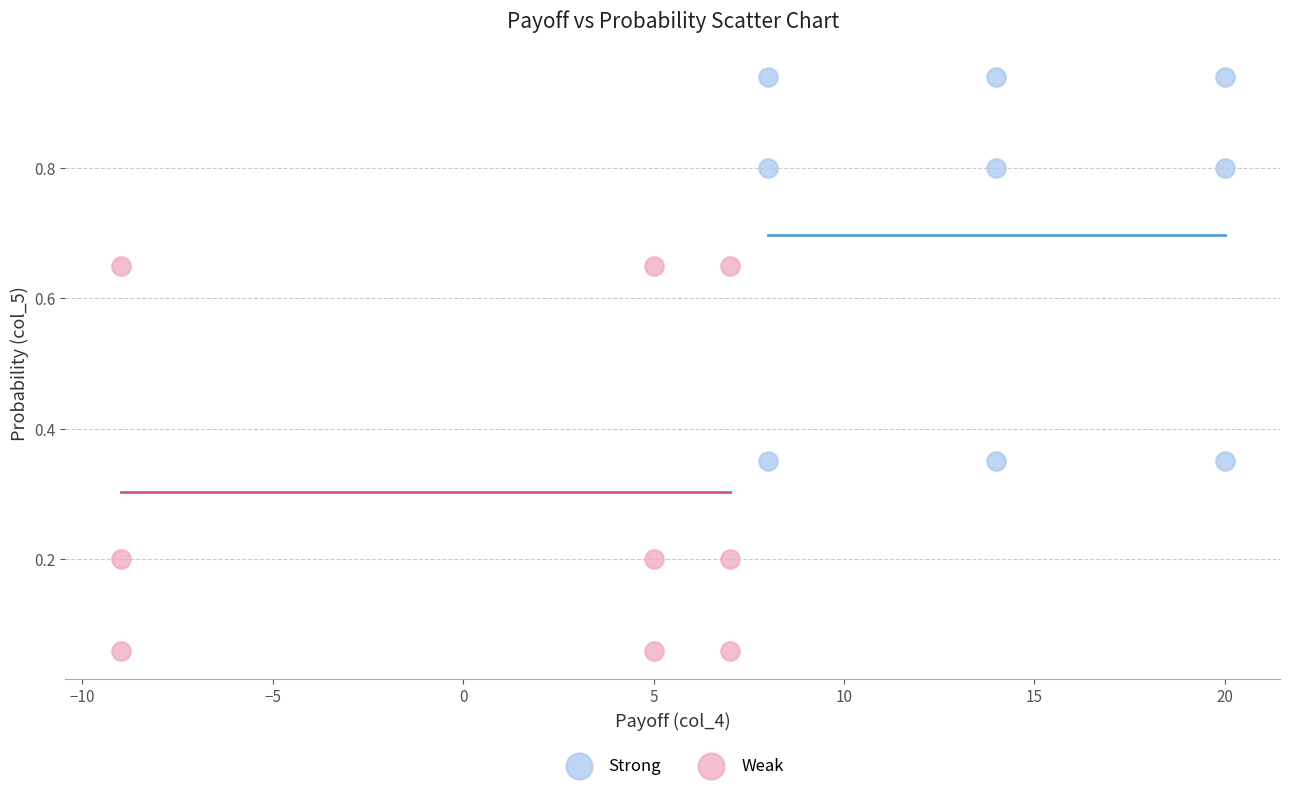

Which series contains the highest Y value?

Strong